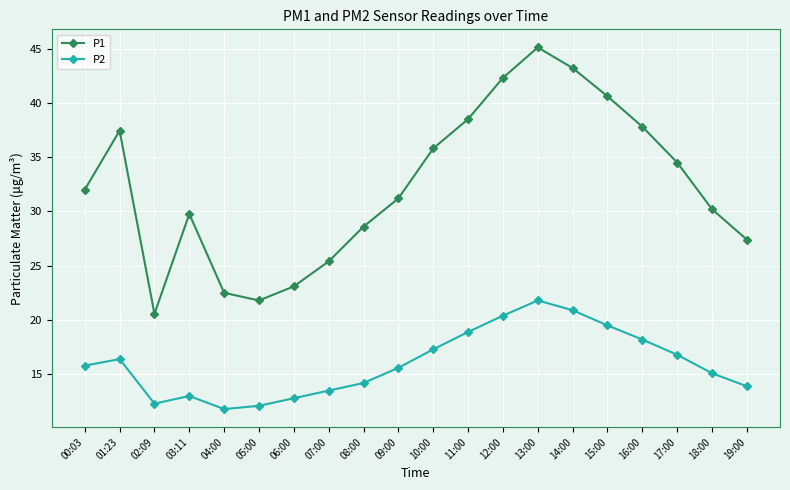

What position from the left is 11:00?

12